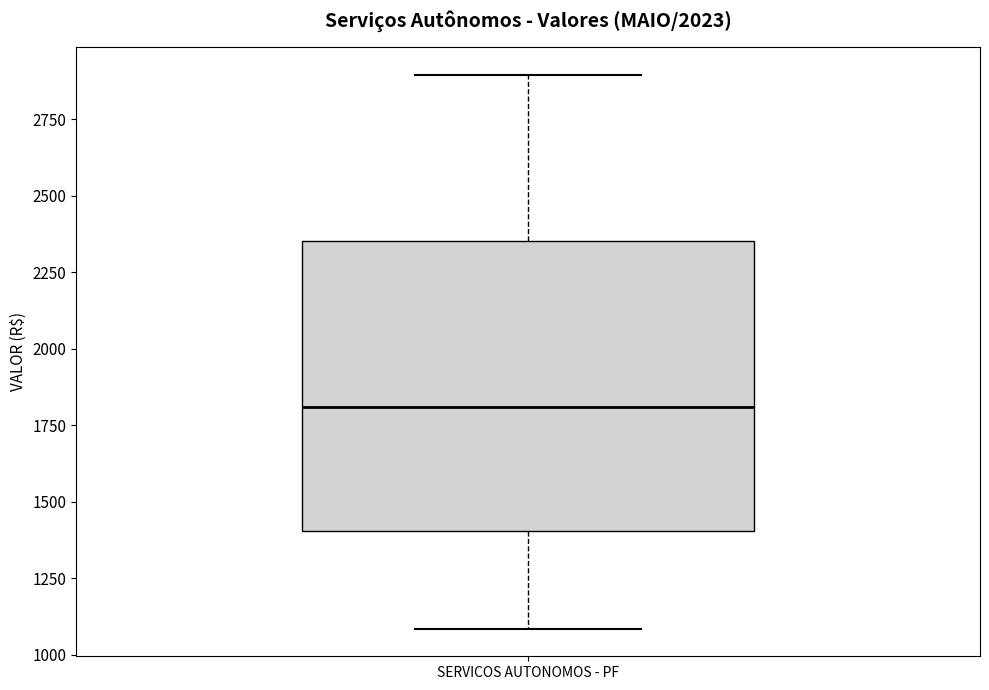

Read this box plot against the y-axis: the position of the median line, the range covered by the box, and the ends of both whiskers. The values are not printed on the chart, so give them approximately, as read against the axis.

median 1800, box 1400 to 2350, whiskers 1100 to 2900